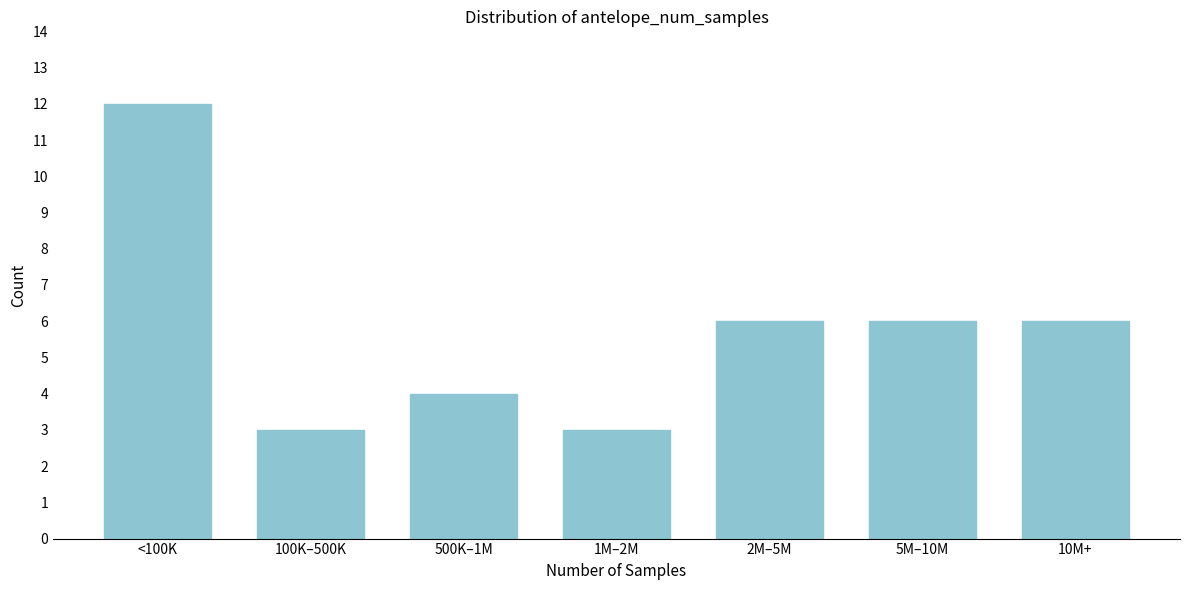

Reading left to right, what are all the values shown in this chart?

12	3	4	3	6	6	6